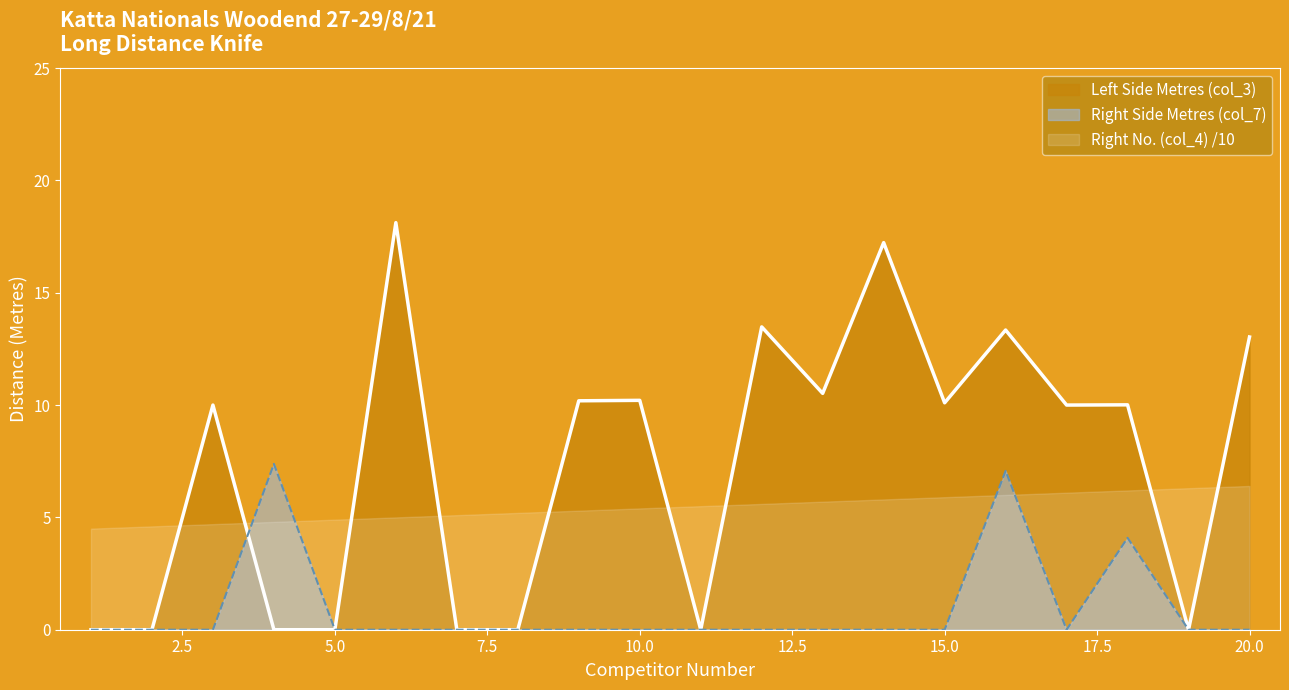

Which series has the largest total across all categories?

Left Side Metres (col_3)